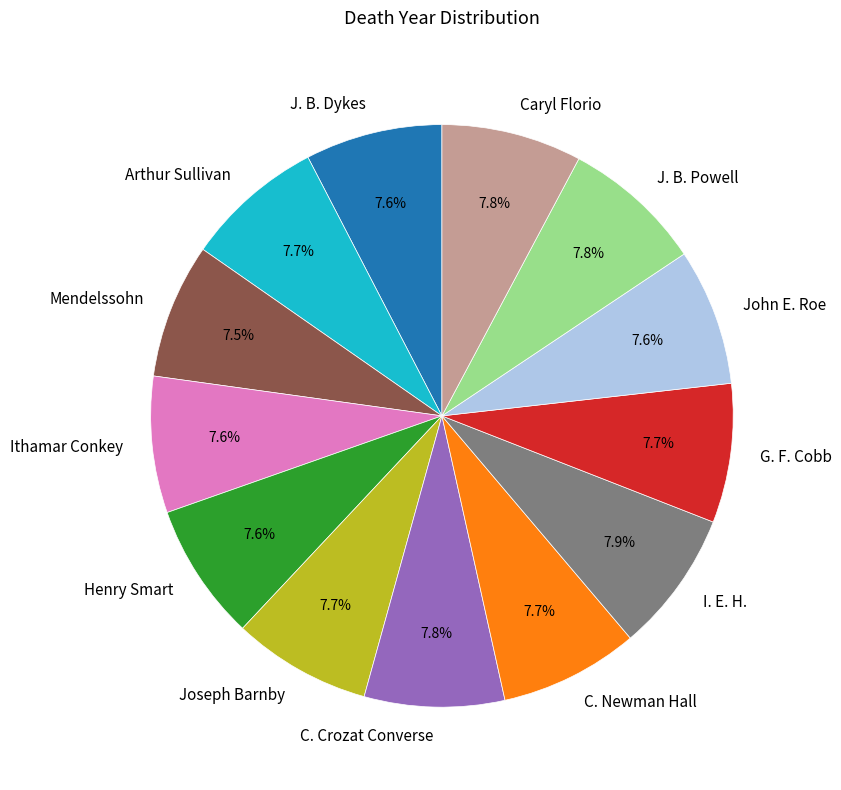

What percentage is NOT represented by G. F. Cobb?

92.3%